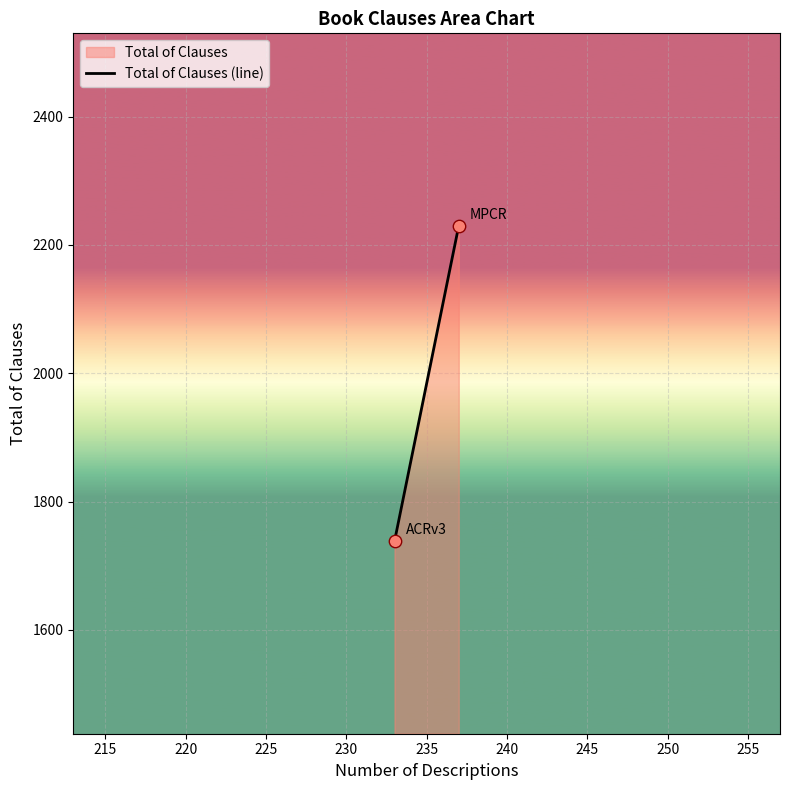

What is the average X value?

235